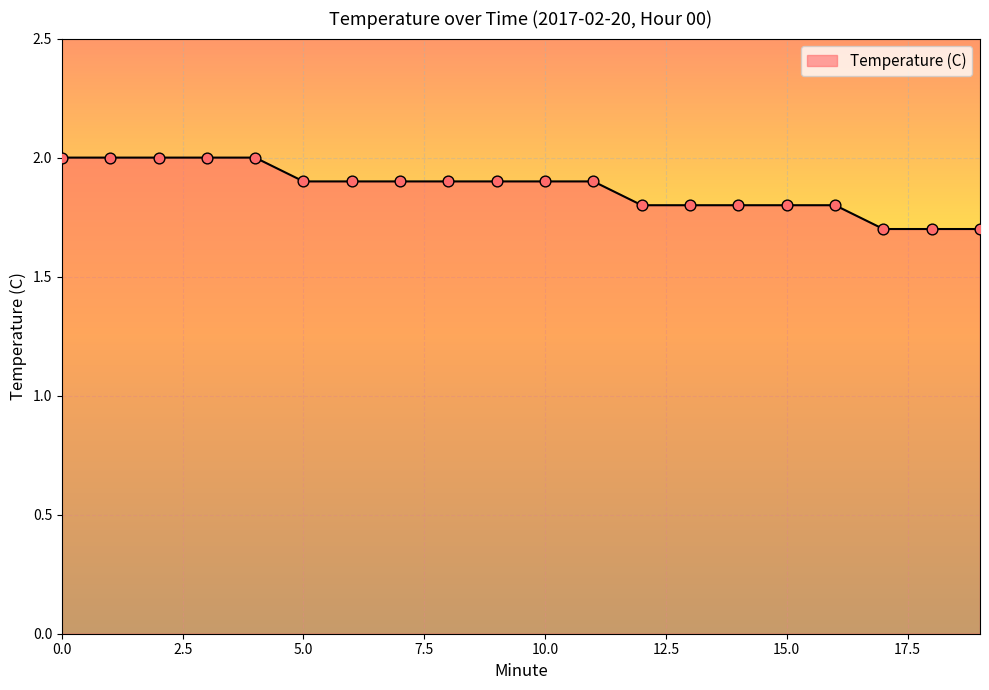

What is the minimum value shown in the chart?

1.7